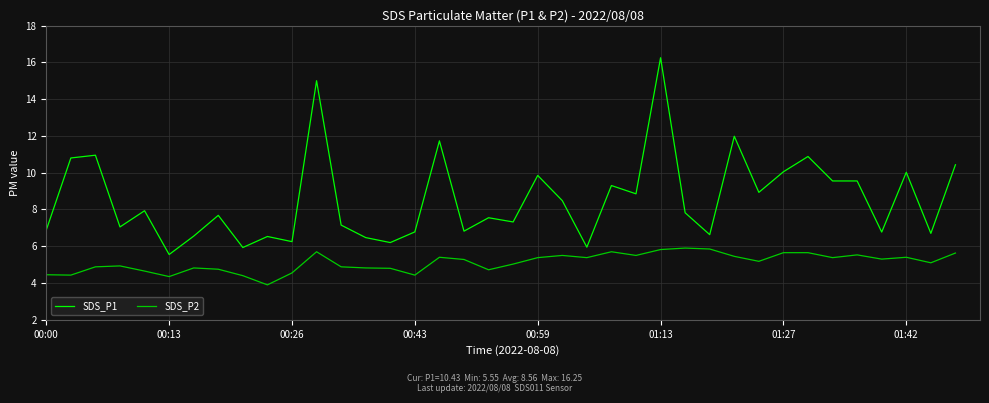

Which series has the largest total across all categories?

SDS_P1